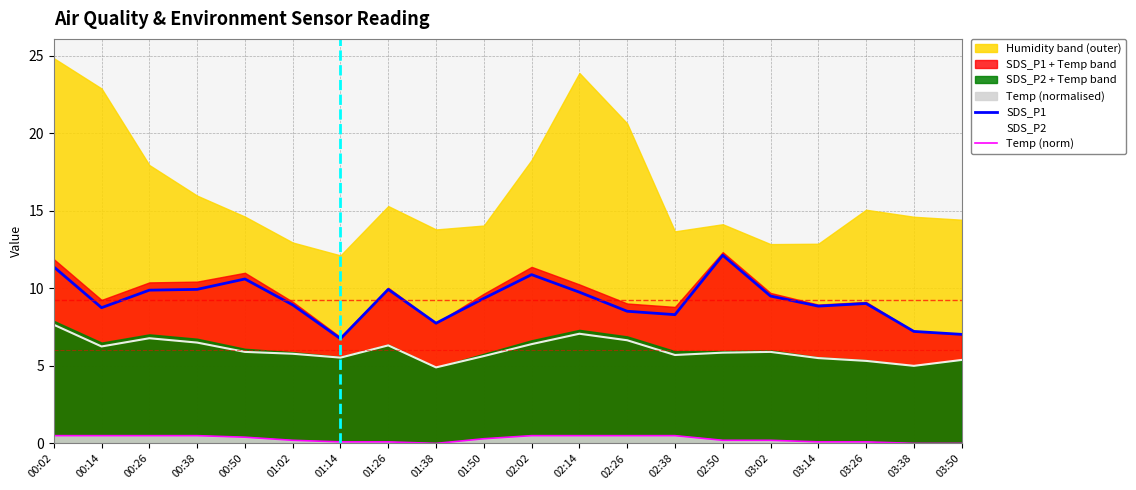

What is the highest value of the SDS_P2 series?

7.7